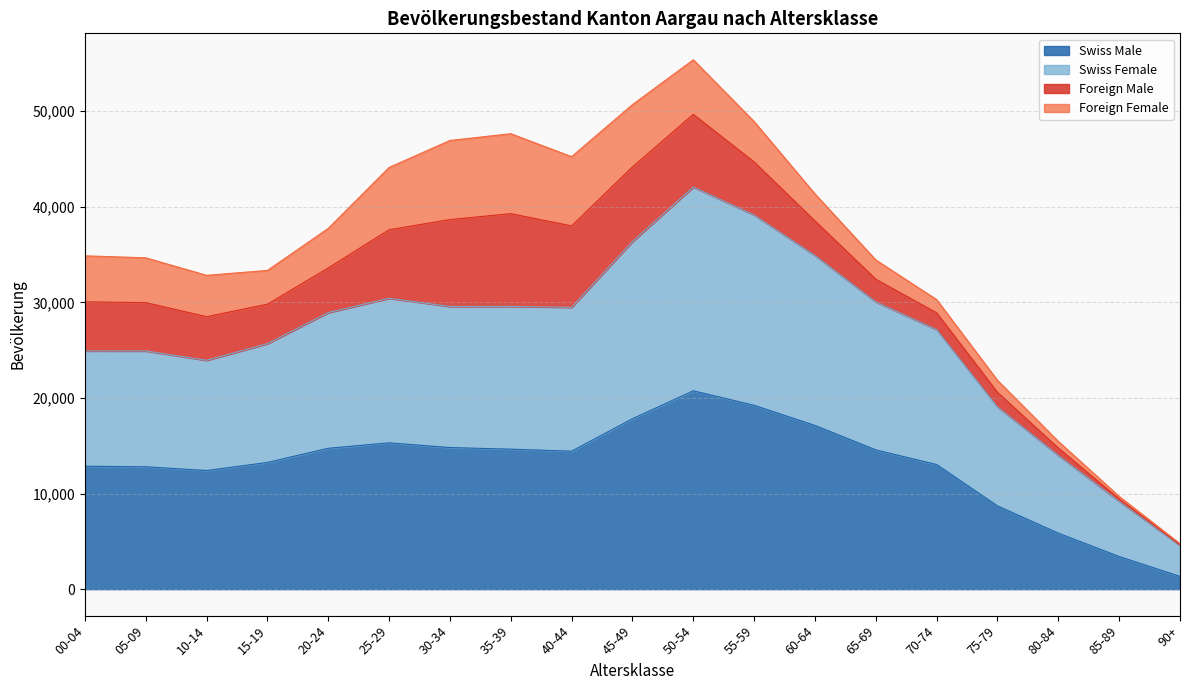

What is the highest value of the Swiss Male series?

20745